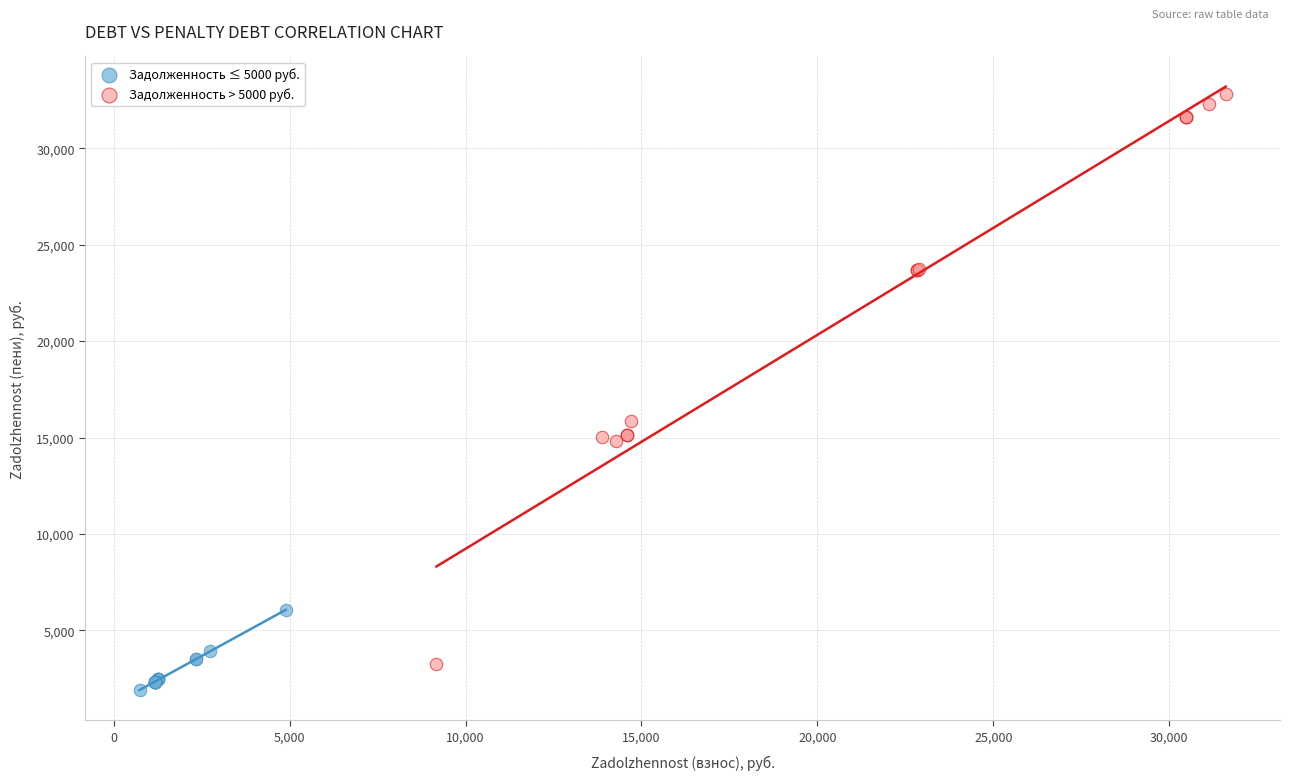

Which series contains the highest Y value?

Задолженность > 5000 руб.